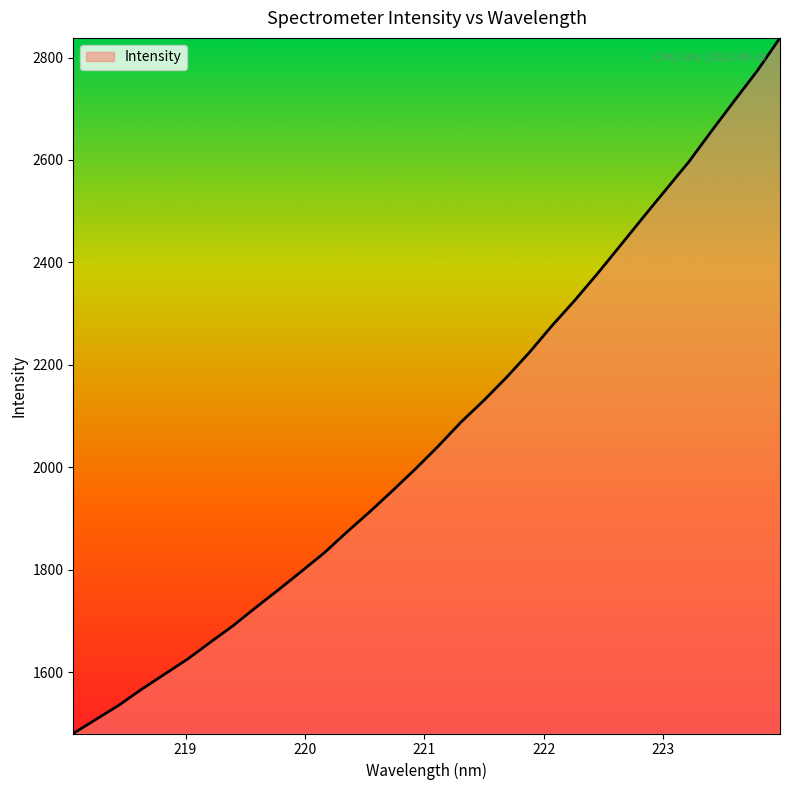

What is the maximum value shown in the chart?

2838.4